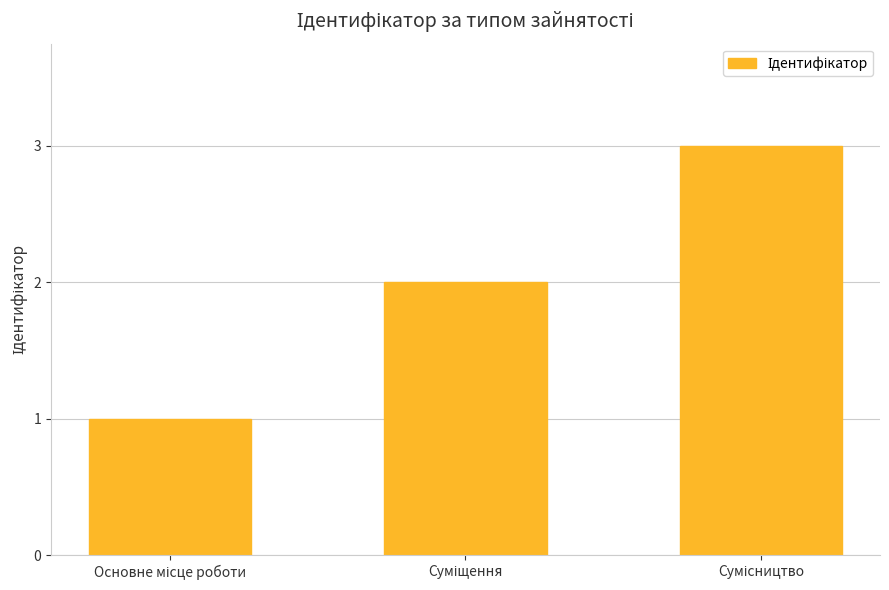

What is the greatest value displayed?

3